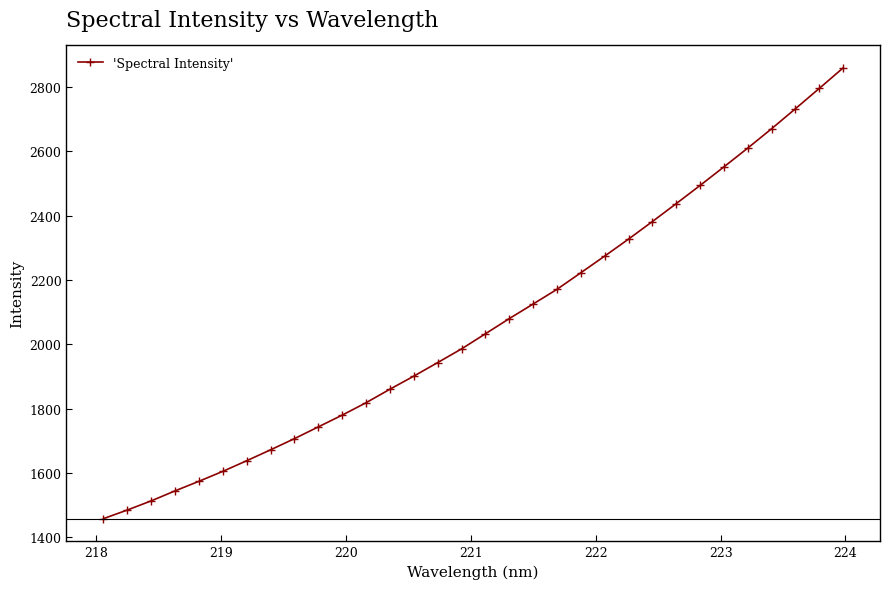

What is the value of the 27th point from the left?

2551.0